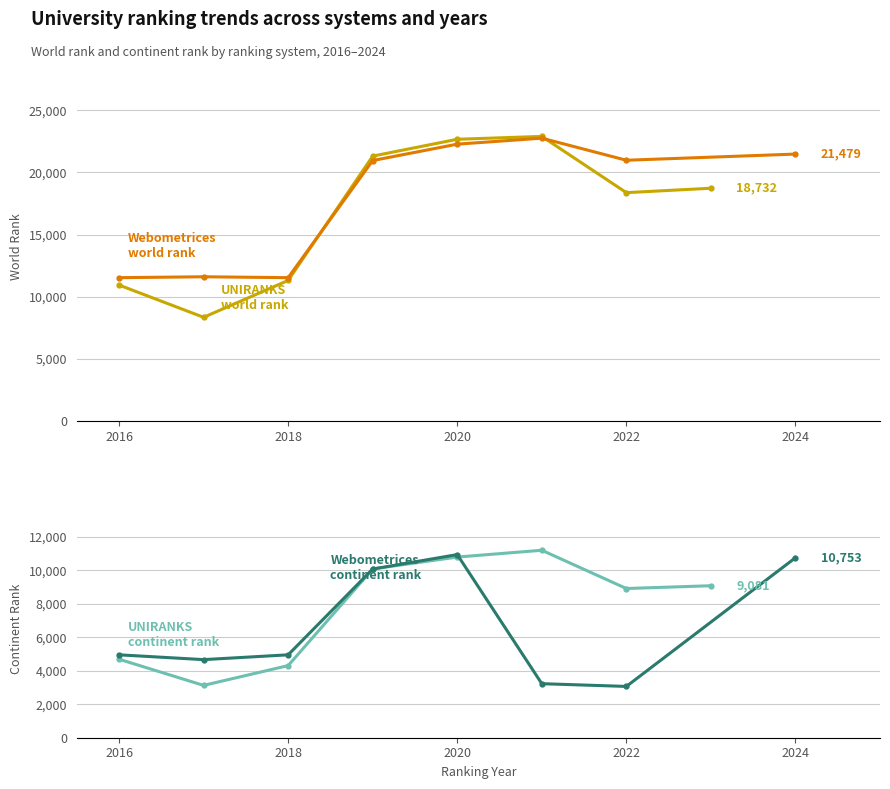

At 2016, list the series in order from smallest to largest.

UNIRANKS continent rank, Webometrices continent rank, UNIRANKS world rank, Webometrices world rank